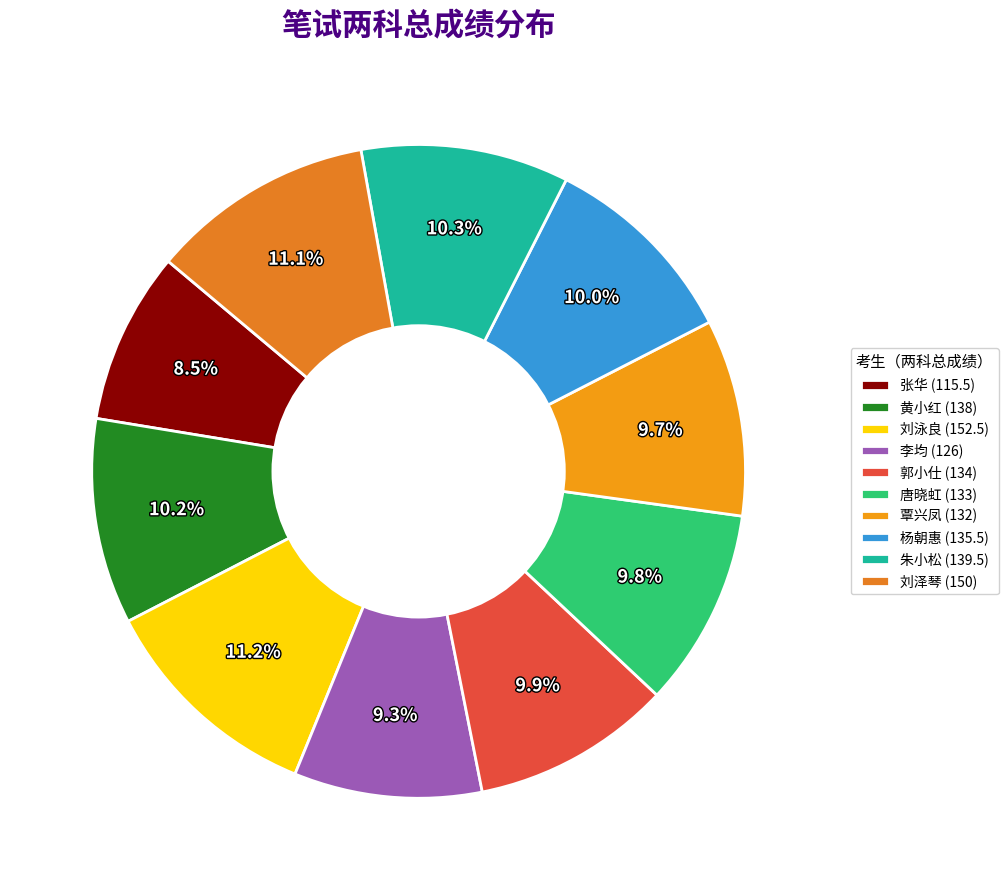

Is there any slice that represents more than half of the pie?

No